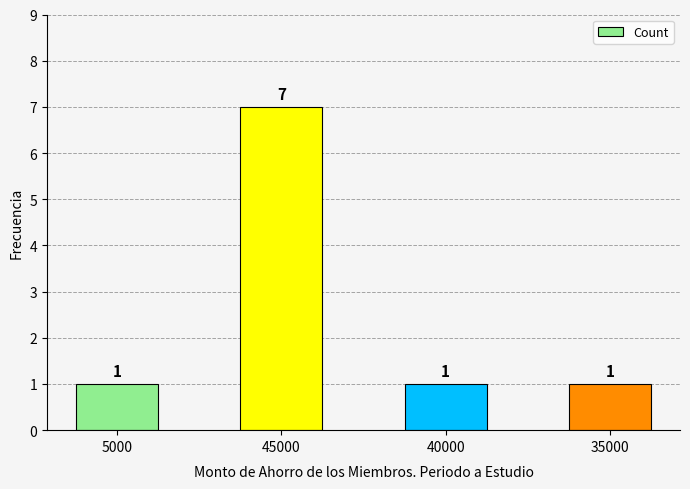

Reading left to right, list all the values displayed in this chart.

5000=1	45000=7	40000=1	35000=1